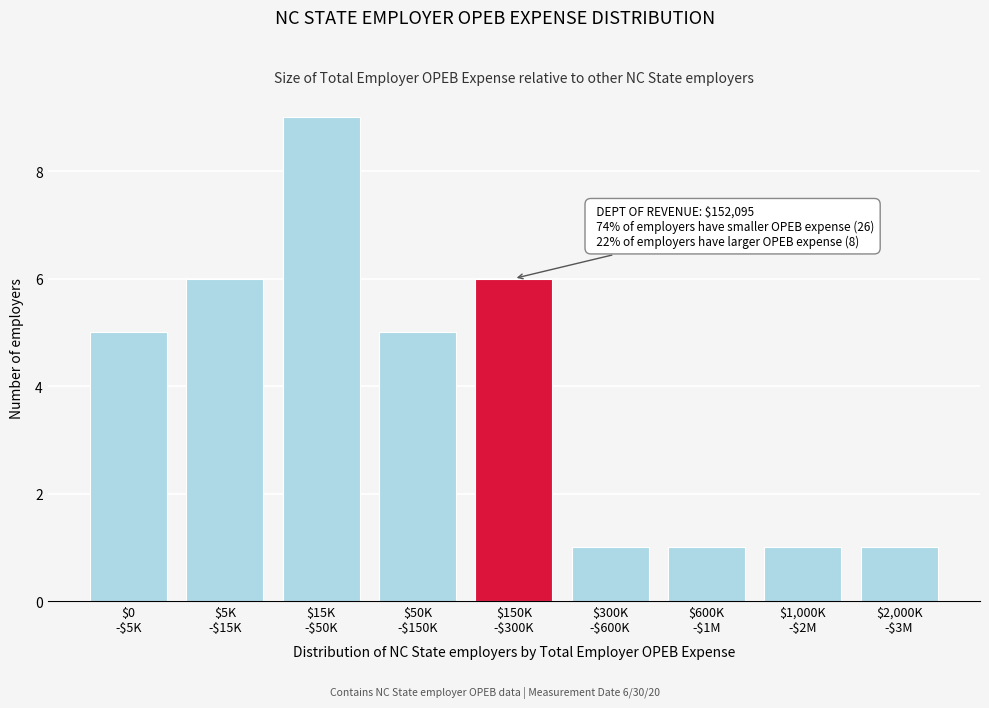

Reading right to left, list all the values displayed in this chart.

1	1	1	1	6	5	9	6	5